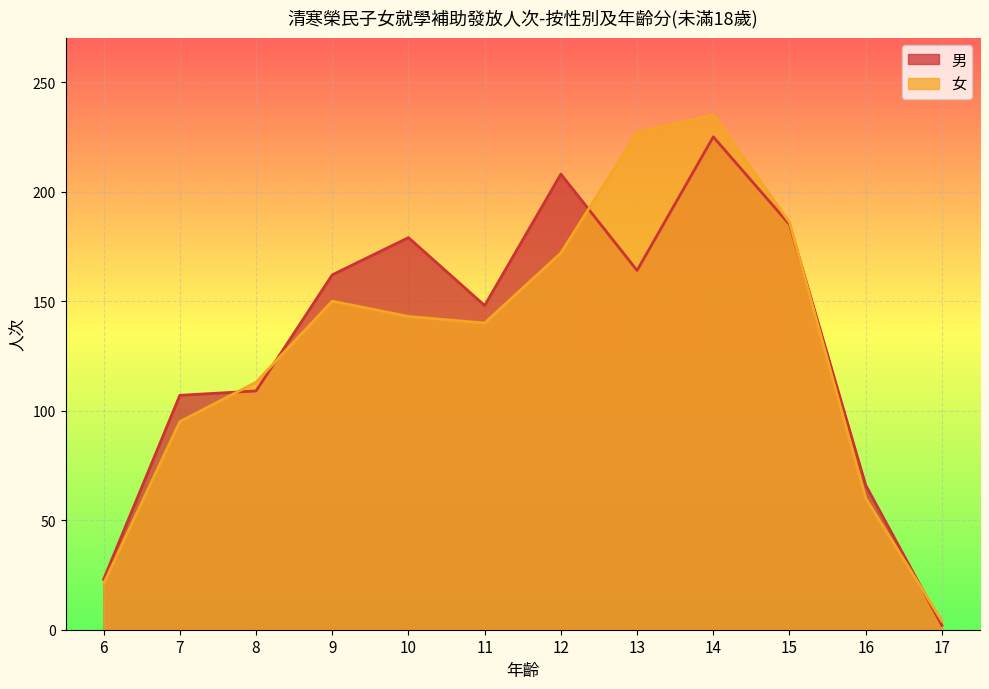

Reading left to right, list all the values displayed in this chart.

男: 6=23	7=107	8=109	9=162	10=179	11=148	12=208	13=164	14=225	15=185	16=66	17=2
女: 6=21	7=95	8=113	9=150	10=143	11=140	12=172	13=227	14=235	15=186	16=60	17=4